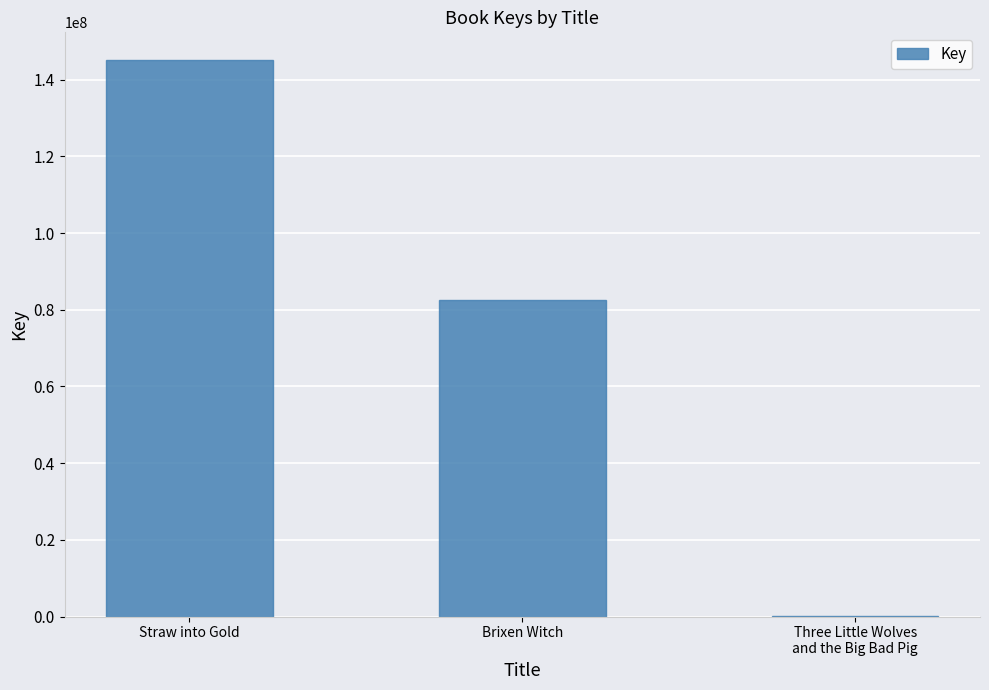

Does the chart contain stacked bars?

No